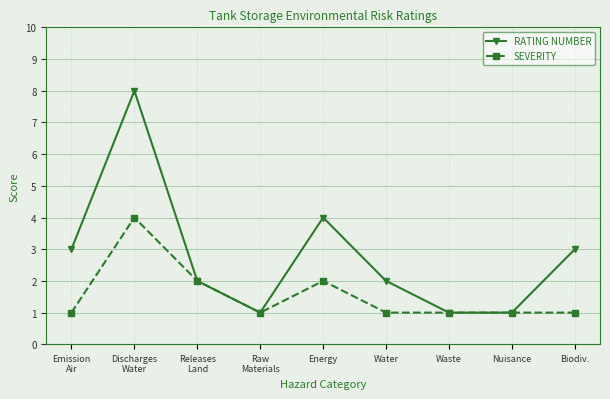

Where is RATING NUMBER nearest to the value 4?

Energy